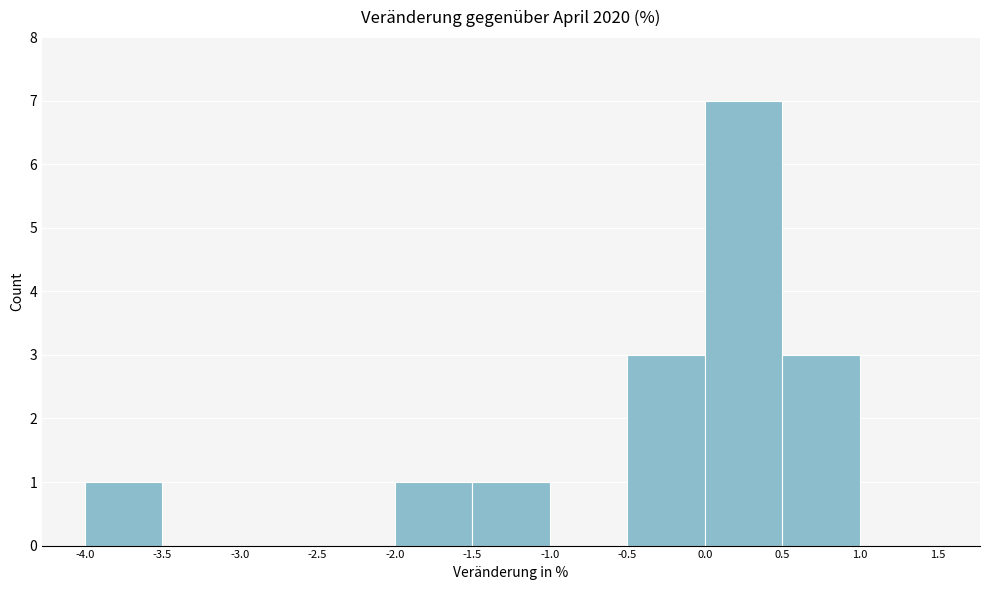

Reading left to right, transcribe this chart: for each bar, give the range it covers on the x-axis and its height. The values are not printed on the chart, so give them approximately, as read against the axis.

-4.0 to -3.5: 1
-3.5 to -3.0: 0
-3.0 to -2.5: 0
-2.5 to -2.0: 0
-2.0 to -1.5: 1
-1.5 to -1.0: 1
-1.0 to -0.5: 0
-0.5 to 0.0: 3
0.0 to 0.5: 7
0.5 to 1.0: 3
1.0 to 1.5: 0